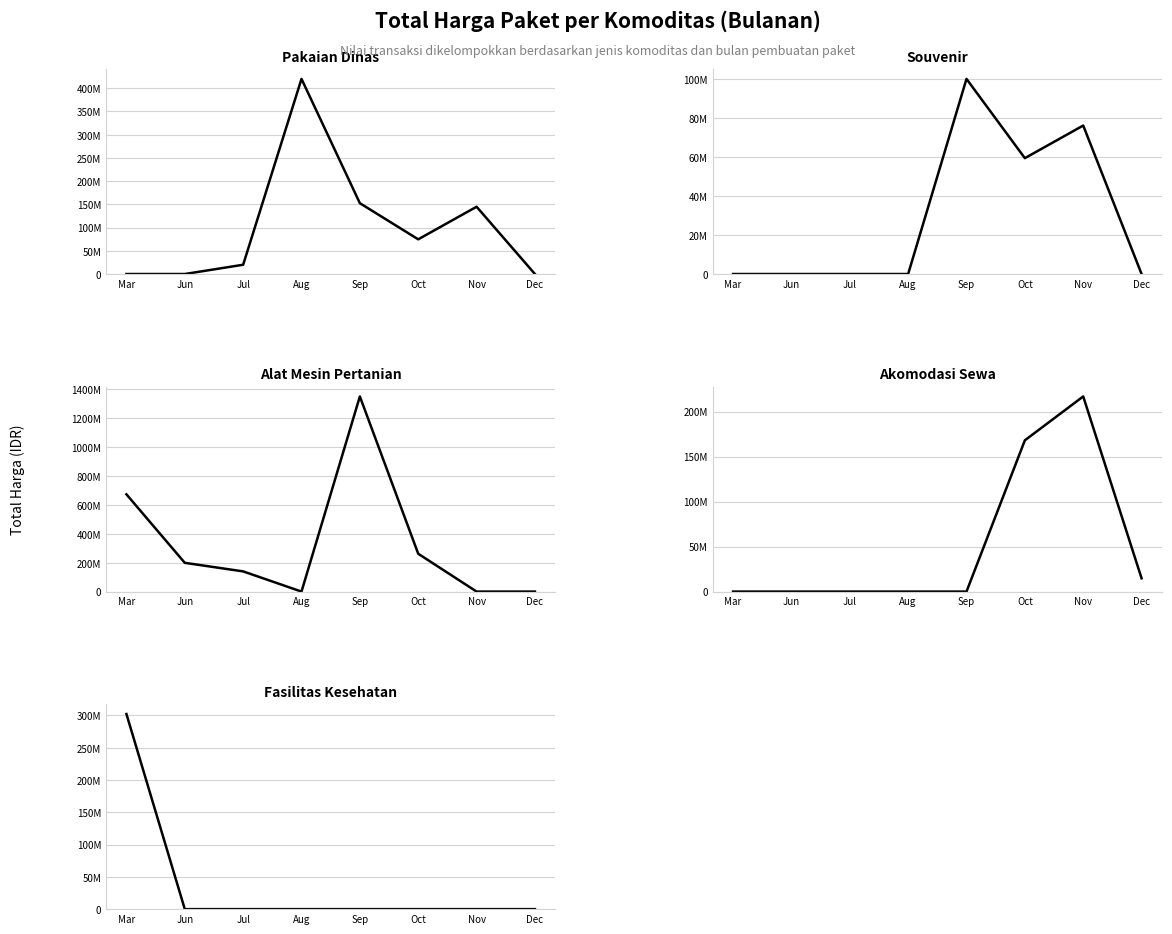

Between Jul and Mar, which is larger?

Jul